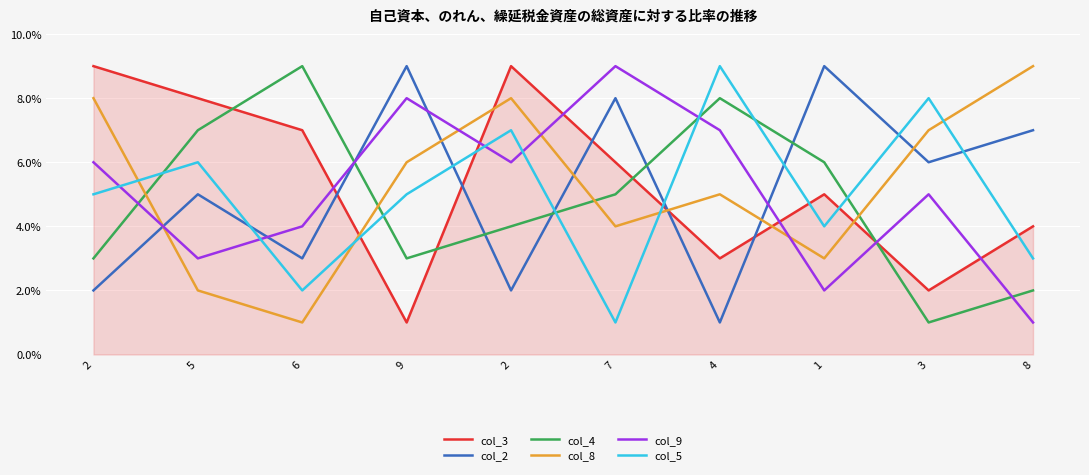

At which category does col_5 reach its first local valley?

6